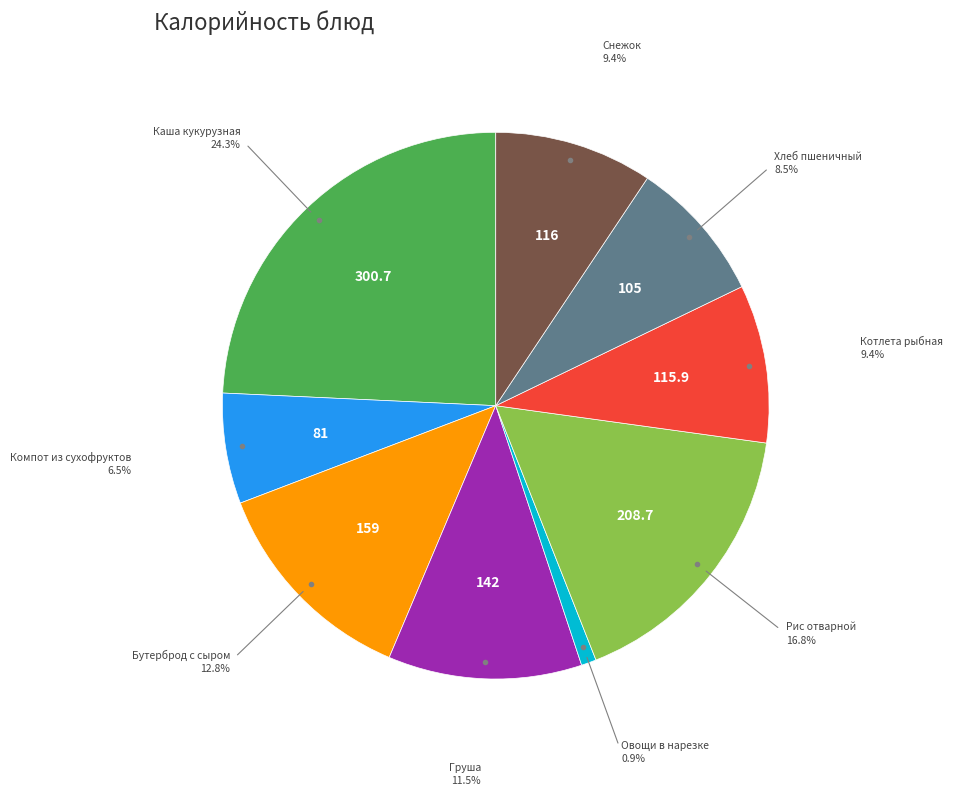

Approximately how many times larger is the value at Снежок compared to Груша?

0.8